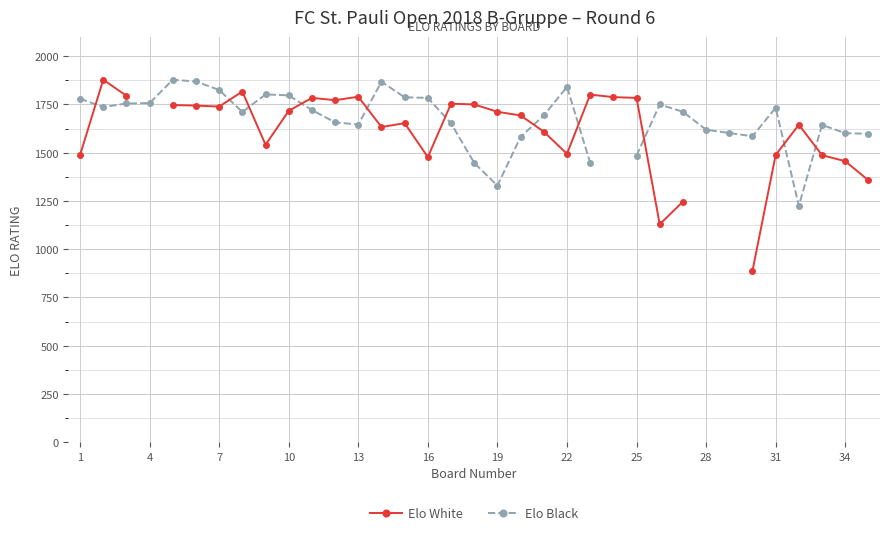

Is this an area chart (filled region under the line)?

No